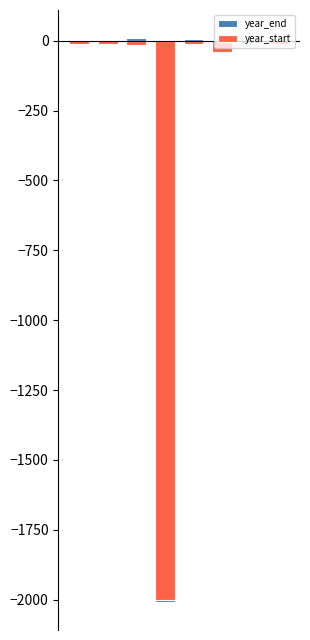

What is the smallest value displayed?

-2008.0